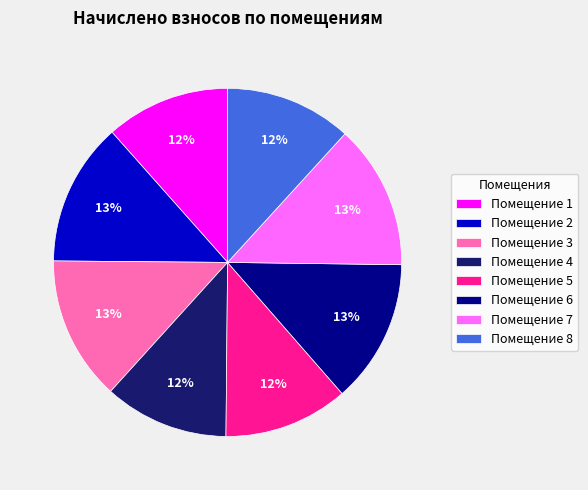

Approximately how many times larger is the value at Помещение 8 compared to Помещение 5?

1.0